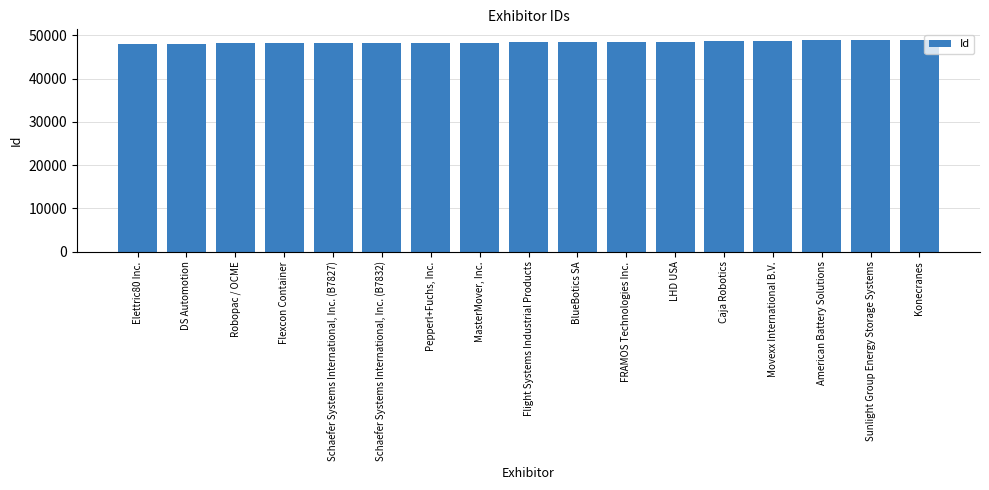

True or false: the data shows 75178 at LHD USA.

False